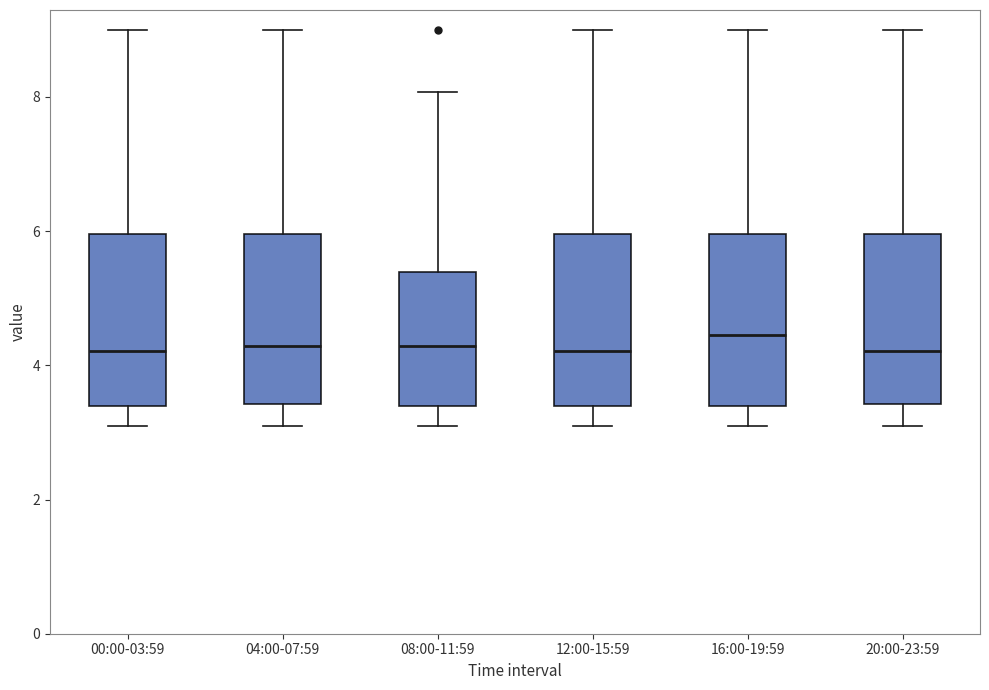

Reading left to right, read every box against the y-axis: the position of its median line, the range the box covers, and the ends of its whiskers. The values are not printed on the chart, so give them approximately, as read against the axis.

00:00-03:59: median 4.2, box 3.4 to 6.0, whiskers 3.2 to 9.0
04:00-07:59: median 4.2, box 3.4 to 6.0, whiskers 3.2 to 9.0
08:00-11:59: median 4.2, box 3.4 to 5.4, whiskers 3.2 to 8.0
12:00-15:59: median 4.2, box 3.4 to 6.0, whiskers 3.2 to 9.0
16:00-19:59: median 4.4, box 3.4 to 6.0, whiskers 3.2 to 9.0
20:00-23:59: median 4.2, box 3.4 to 6.0, whiskers 3.2 to 9.0